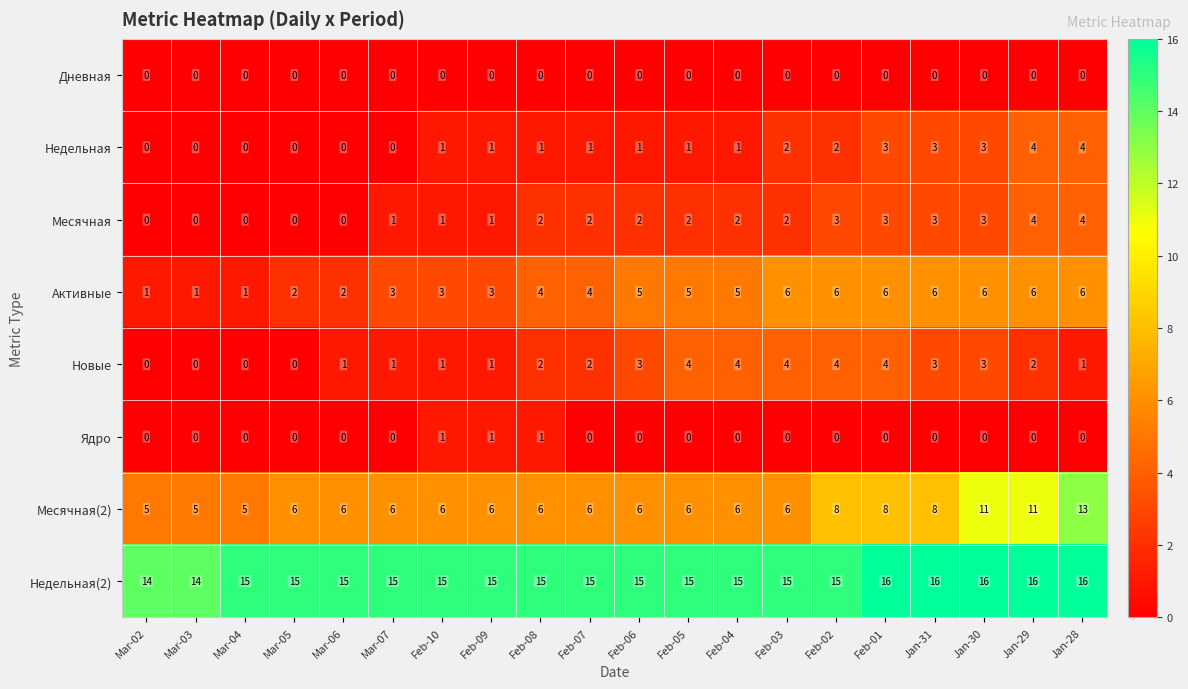

True or false: Активные has a value of 2 at Feb-04.

False